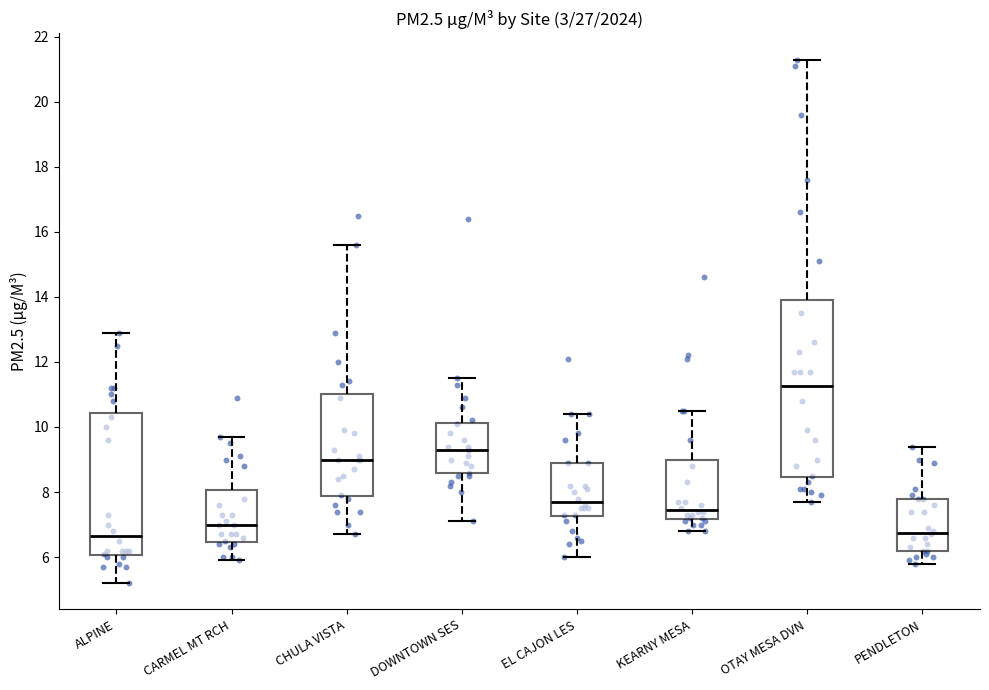

Which box is the tallest, from its lower edge to its upper edge?

OTAY MESA DVN